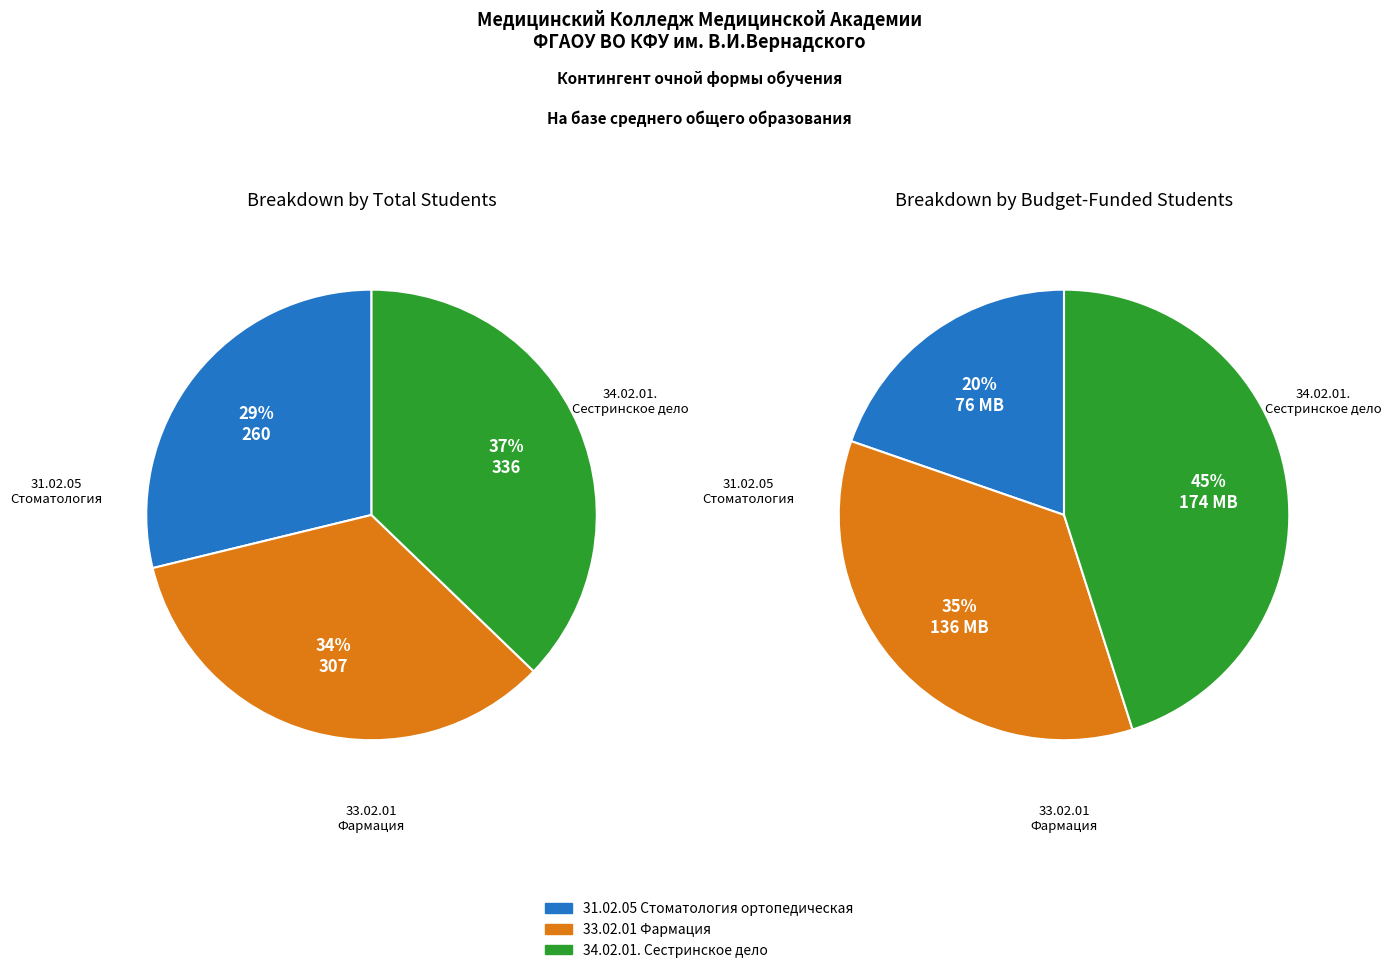

Which has a higher value, 33.02.01 Фармация or 31.02.05 Стоматология ортопедическая?

33.02.01 Фармация